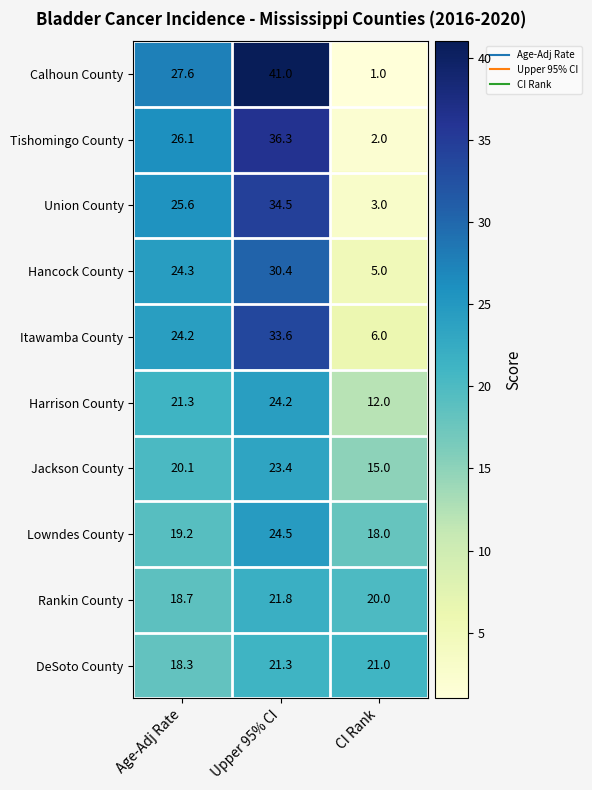

Where does the Calhoun County series first go above 27?

Age-Adj Rate